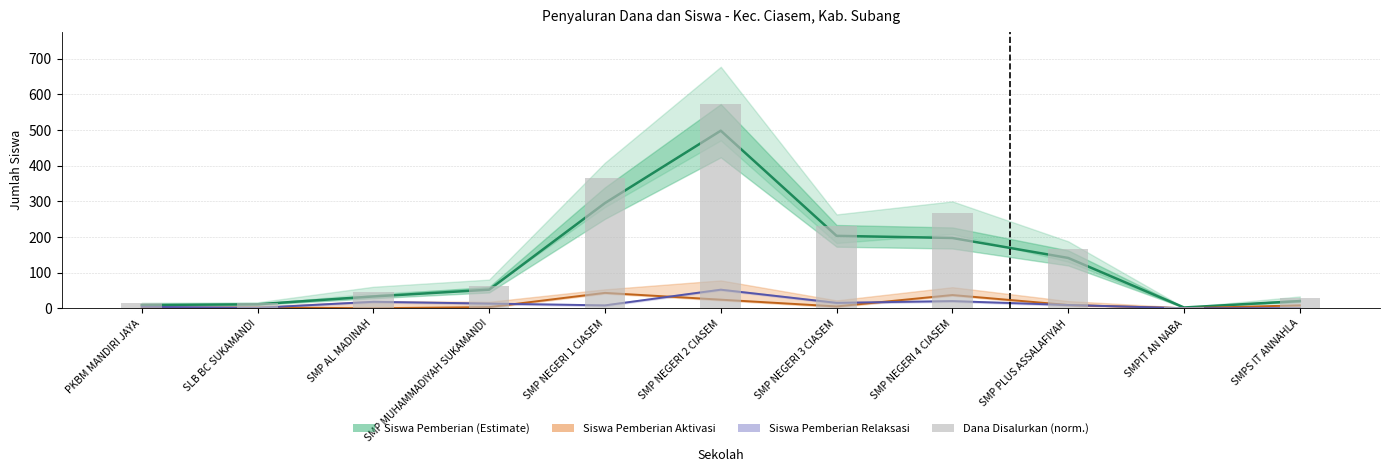

Reading left to right, what are all the values shown in this chart?

PKBM MANDIRI JAYA=15.5	SLB BC SUKAMANDI=14.9	SMP AL MADINAH=44.6	SMP MUHAMMADIYAH SUKAMANDI=62.5	SMP NEGERI 1 CIASEM=364.0	SMP NEGERI 2 CIASEM=574.0	SMP NEGERI 3 CIASEM=230.2	SMP NEGERI 4 CIASEM=267.1	SMP PLUS ASSALAFIYAH=165.4	SMPIT AN NABA=2.4	SMPS IT ANNAHLA=28.6